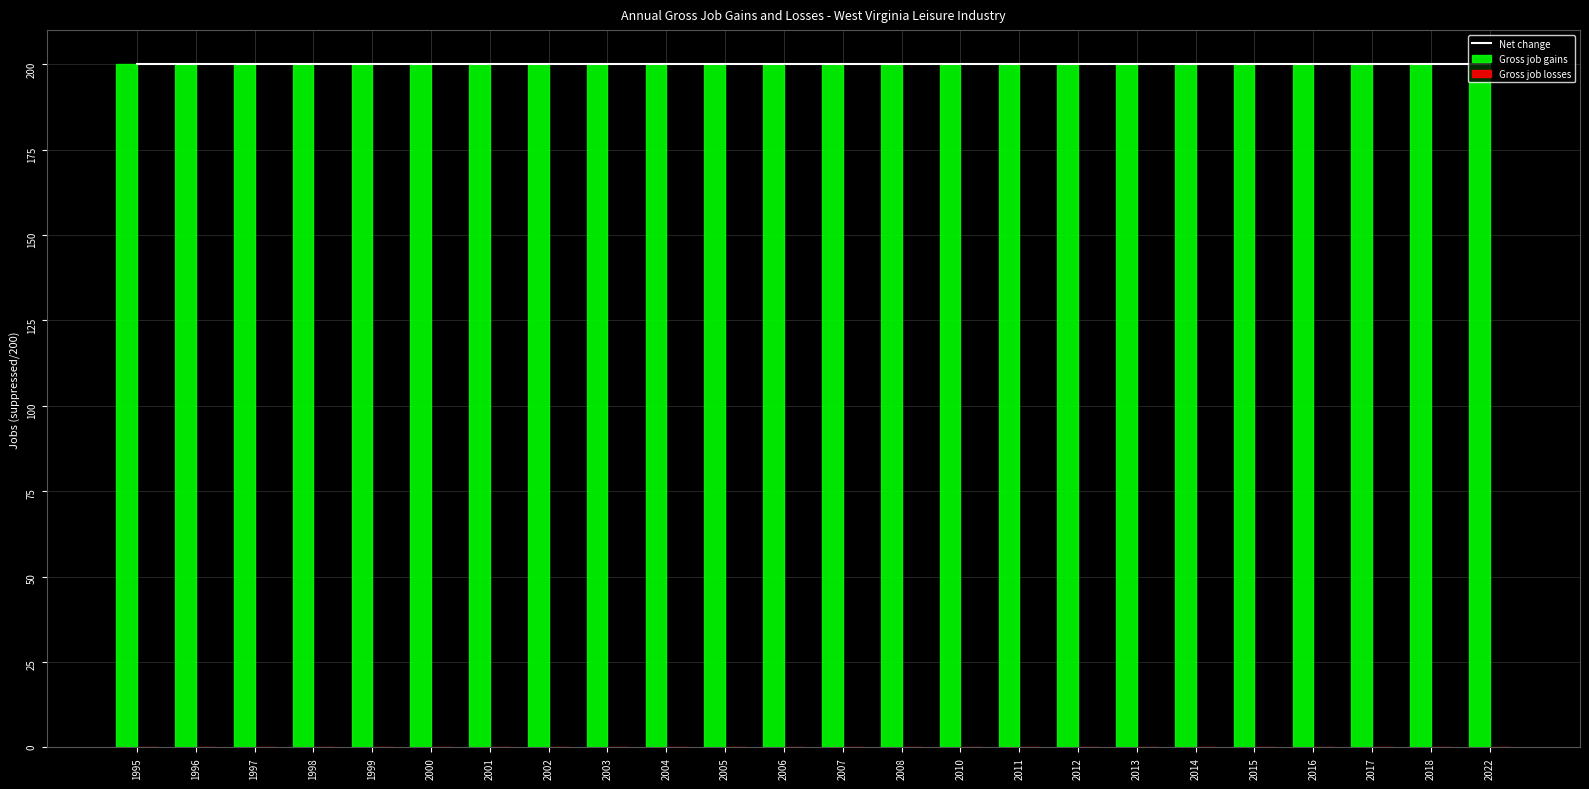

Reading right to left, extract all data points from this chart.

Net change: 2022=200	2018=200	2017=200	2016=200	2015=200	2014=200	2013=200	2012=200	2011=200	2010=200	2008=200	2007=200	2006=200	2005=200	2004=200	2003=200	2002=200	2001=200	2000=200	1999=200	1998=200	1997=200	1996=200	1995=200
Gross job gains: 2022=200	2018=200	2017=200	2016=200	2015=200	2014=200	2013=200	2012=200	2011=200	2010=200	2008=200	2007=200	2006=200	2005=200	2004=200	2003=200	2002=200	2001=200	2000=200	1999=200	1998=200	1997=200	1996=200	1995=200
Gross job losses: 2022=0	2018=0	2017=0	2016=0	2015=0	2014=0	2013=0	2012=0	2011=0	2010=0	2008=0	2007=0	2006=0	2005=0	2004=0	2003=0	2002=0	2001=0	2000=0	1999=0	1998=0	1997=0	1996=0	1995=0